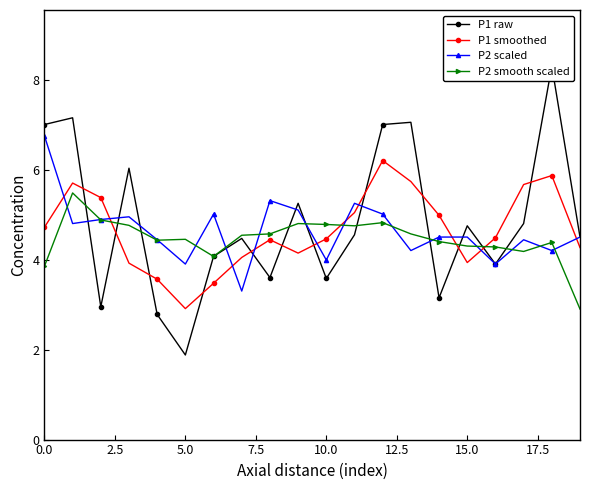

What is the highest value of the P2 scaled series?

6.8